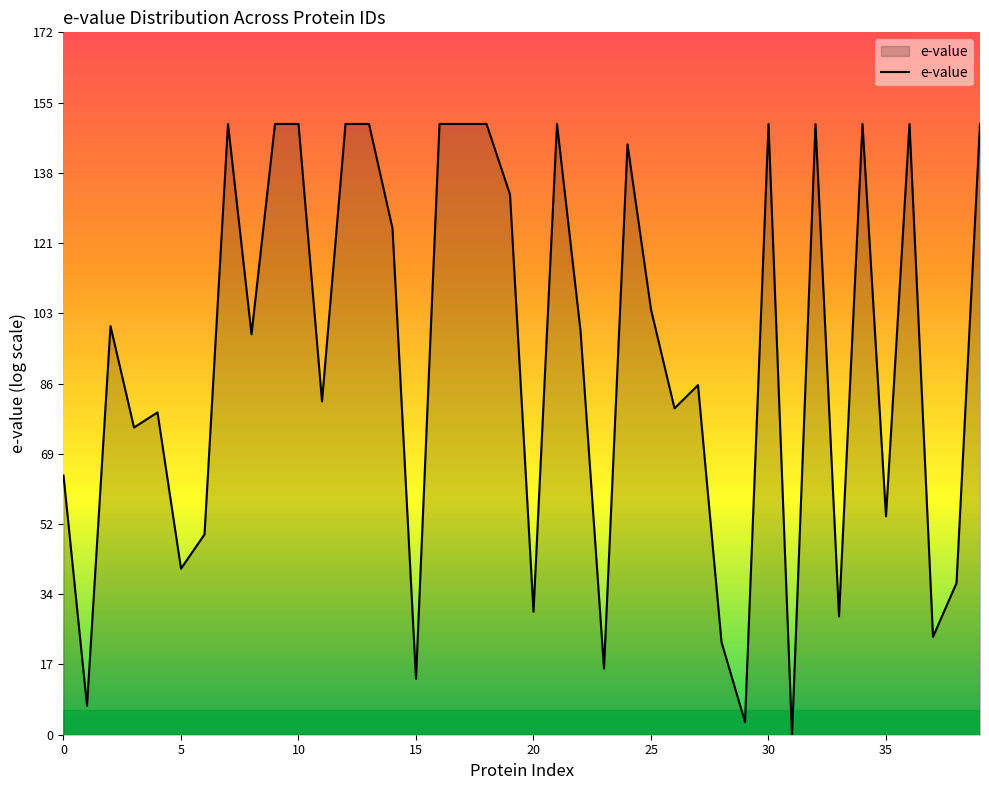

What is the maximum value shown in the chart?

149.7